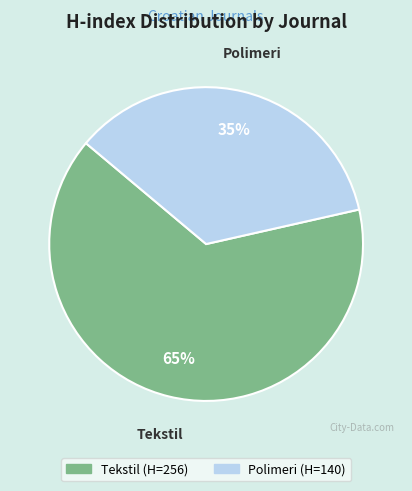

Combined, do Polimeri and Tekstil account for over 50%?

Yes